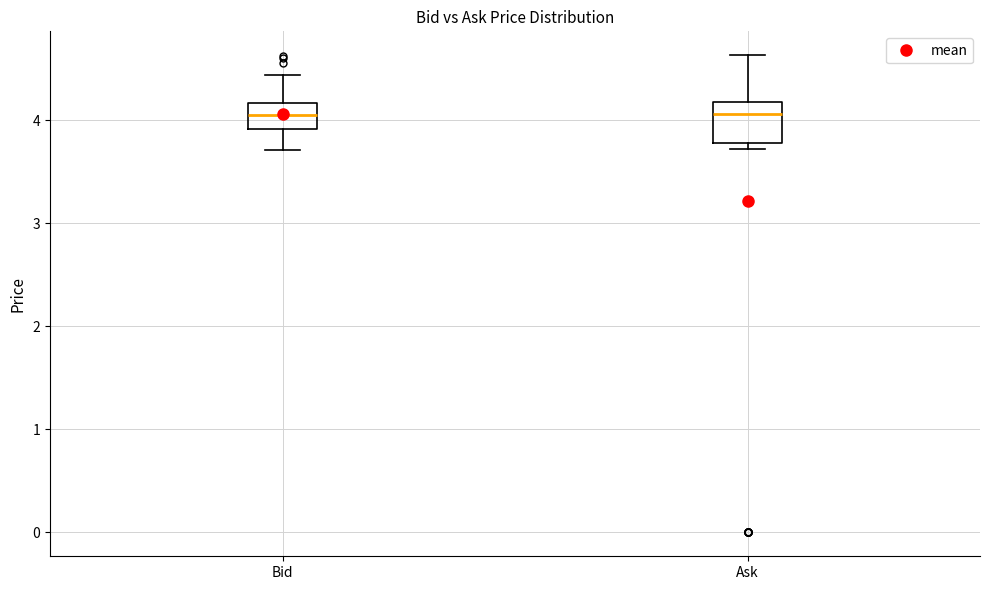

Reading left to right, read every box against the y-axis: the position of its median line, the range the box covers, and the ends of its whiskers. The values are not printed on the chart, so give them approximately, as read against the axis.

Bid: median 4.0, box 3.9 to 4.2, whiskers 3.7 to 4.4
Ask: median 4.1, box 3.8 to 4.2, whiskers 3.7 to 4.6